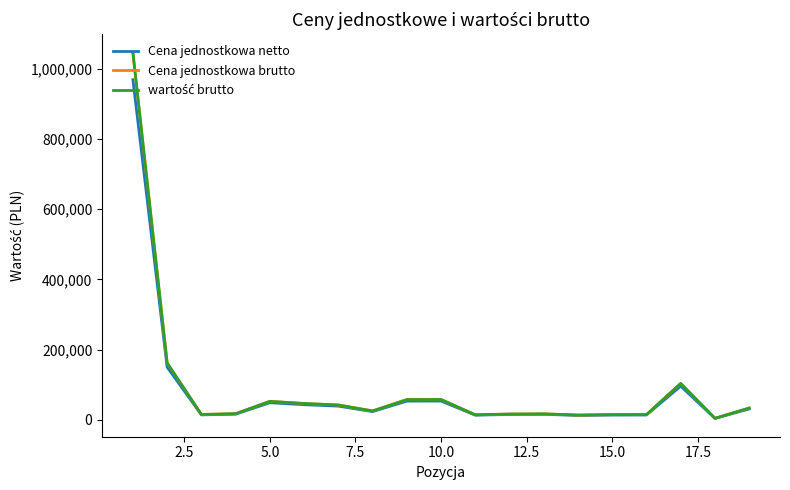

Does the chart have visible grid lines?

No